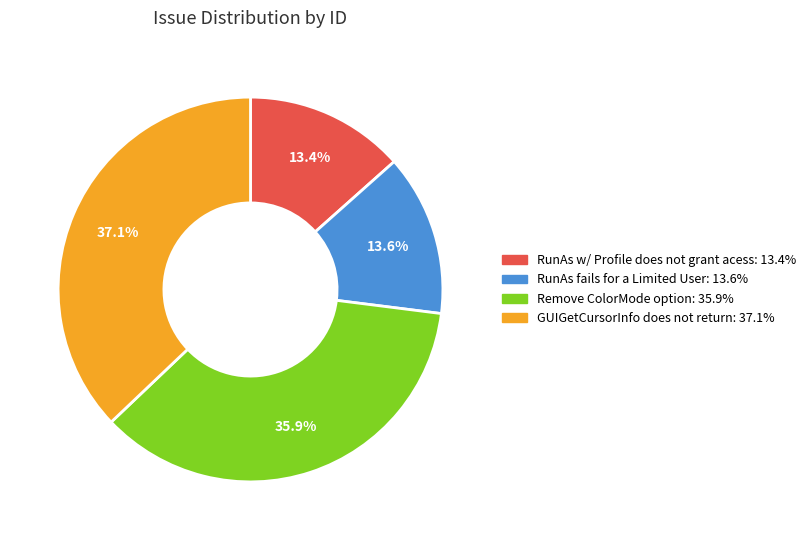

To the nearest percent, what is the difference between the RunAs w/ Profile does not grant acess and GUIGetCursorInfo does not return slice percentages?

24%